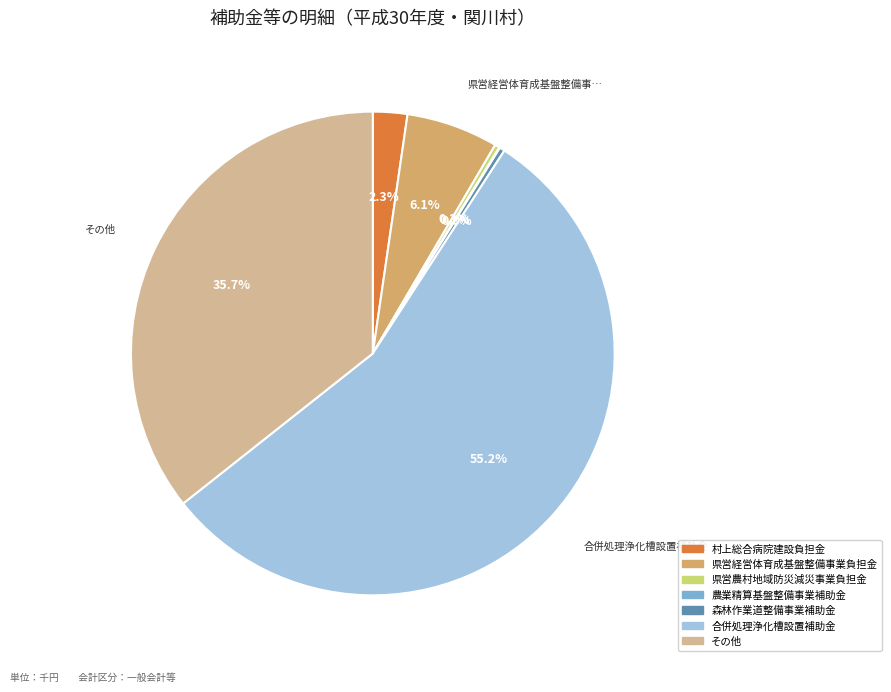

What is the majority slice?

合併処理浄化槽設置補助金